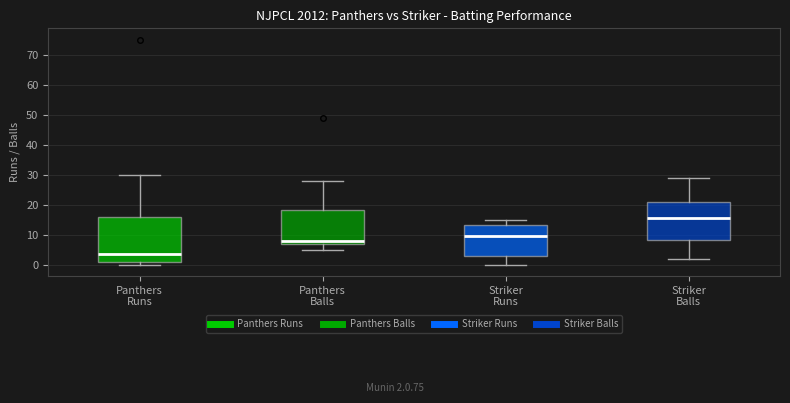

Reading left to right, read every box against the y-axis: the position of its median line, the range the box covers, and the ends of its whiskers. The values are not printed on the chart, so give them approximately, as read against the axis.

Panthers Runs: median 4, box 1 to 16, whiskers 0 to 30
Panthers Balls: median 8, box 7 to 18, whiskers 5 to 28
Striker Runs: median 10, box 3 to 13, whiskers 0 to 15
Striker Balls: median 16, box 8 to 21, whiskers 2 to 29